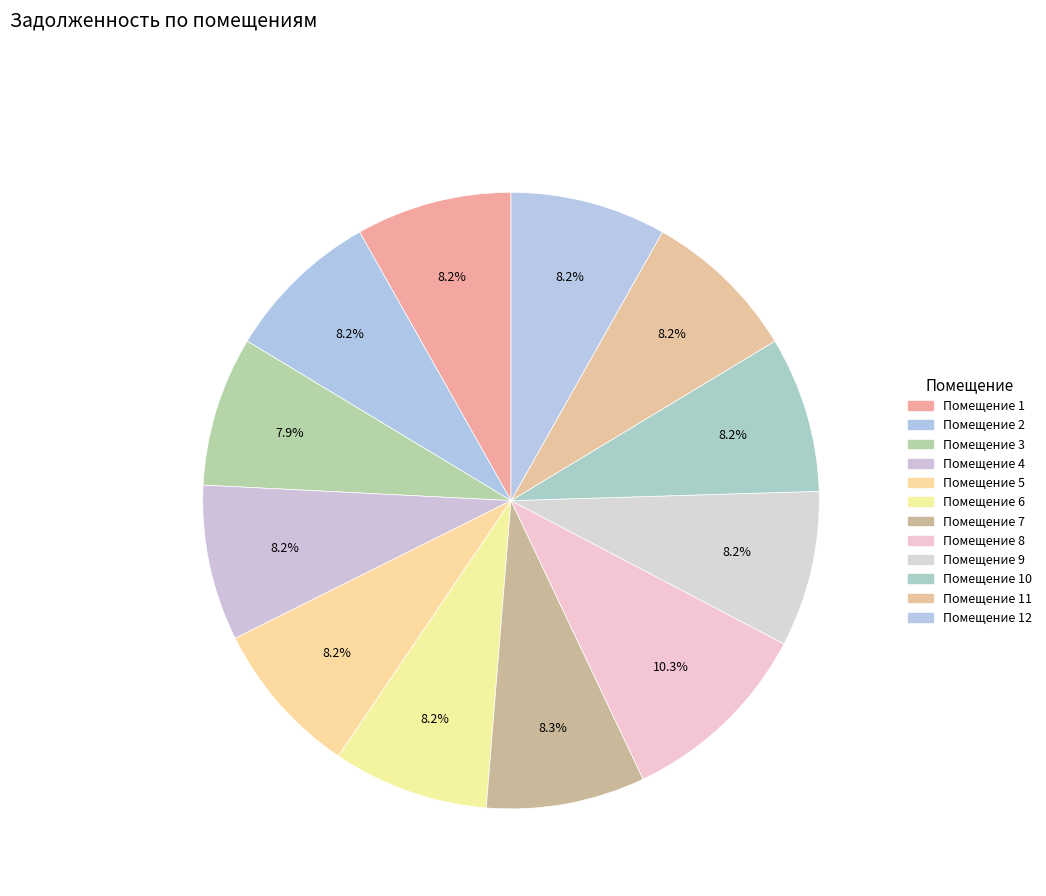

Count the number of slices in the pie.

12